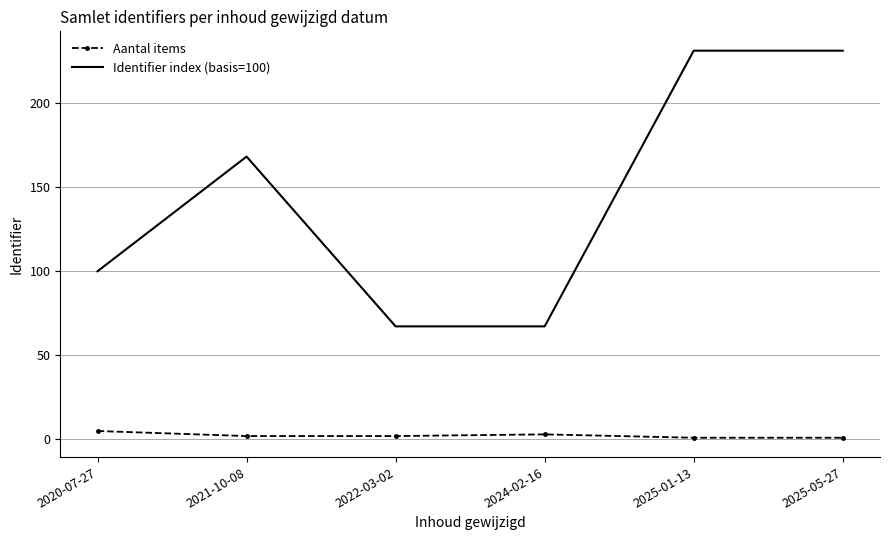

List the series in order of their overall mean, lowest first.

Aantal items, Identifier index (basis=100)